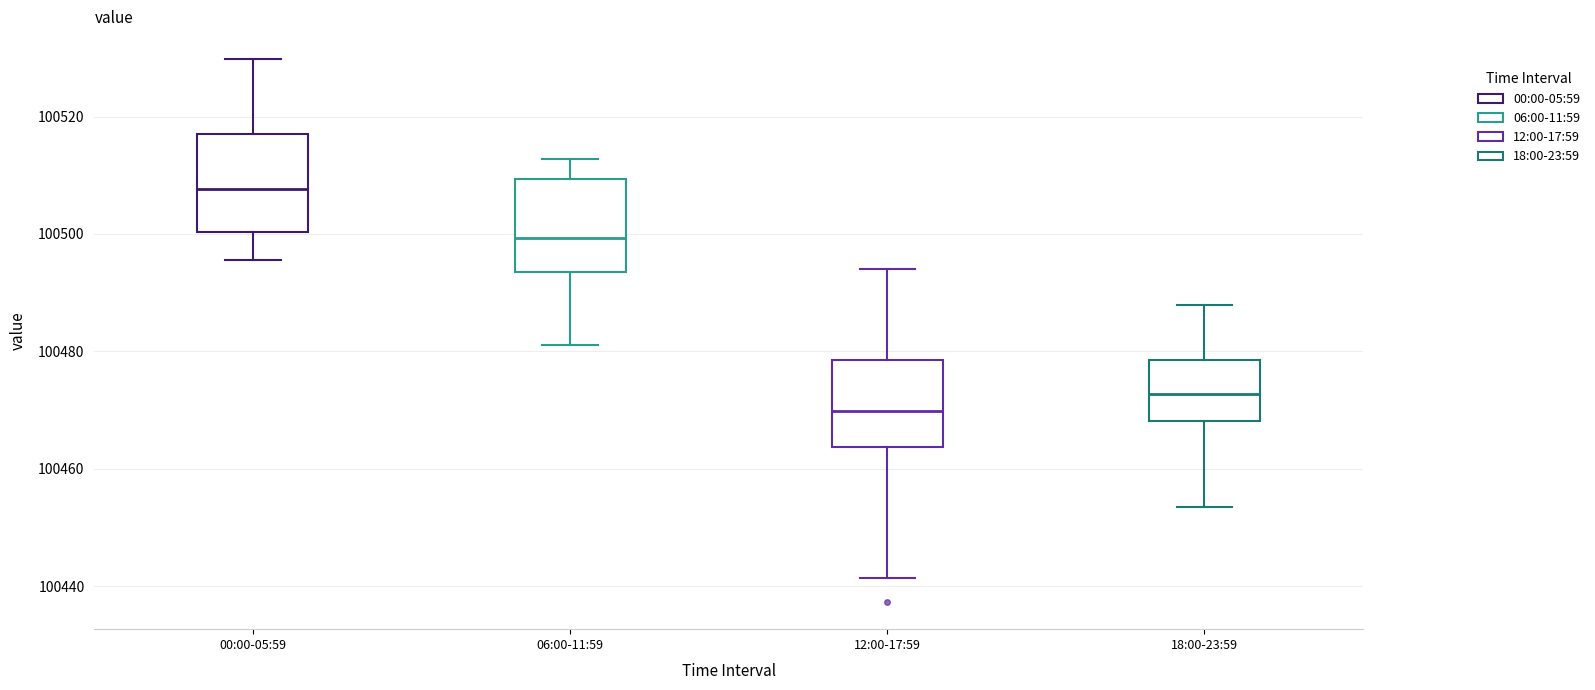

Reading left to right, read every box against the y-axis: the position of its median line, the range the box covers, and the ends of its whiskers. The values are not printed on the chart, so give them approximately, as read against the axis.

00:00-05:59: median 100508, box 100500 to 100516, whiskers 100496 to 100530
06:00-11:59: median 100500, box 100494 to 100510, whiskers 100482 to 100512
12:00-17:59: median 100470, box 100464 to 100478, whiskers 100442 to 100494
18:00-23:59: median 100472, box 100468 to 100478, whiskers 100454 to 100488